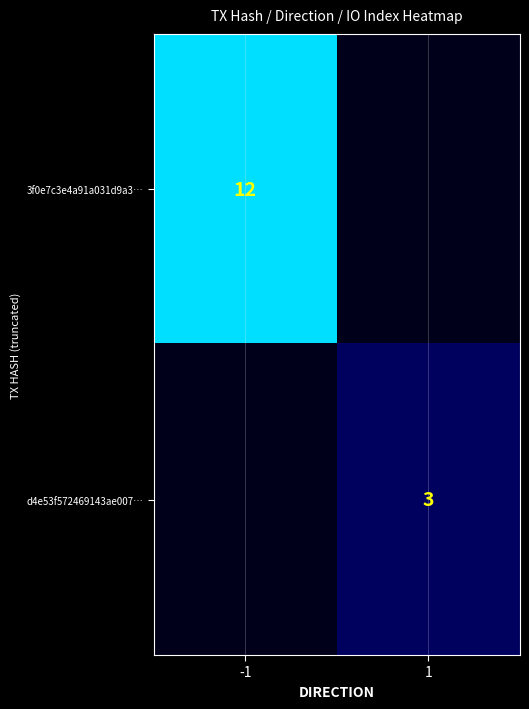

What is the spread (max minus min) of values at -1?

12